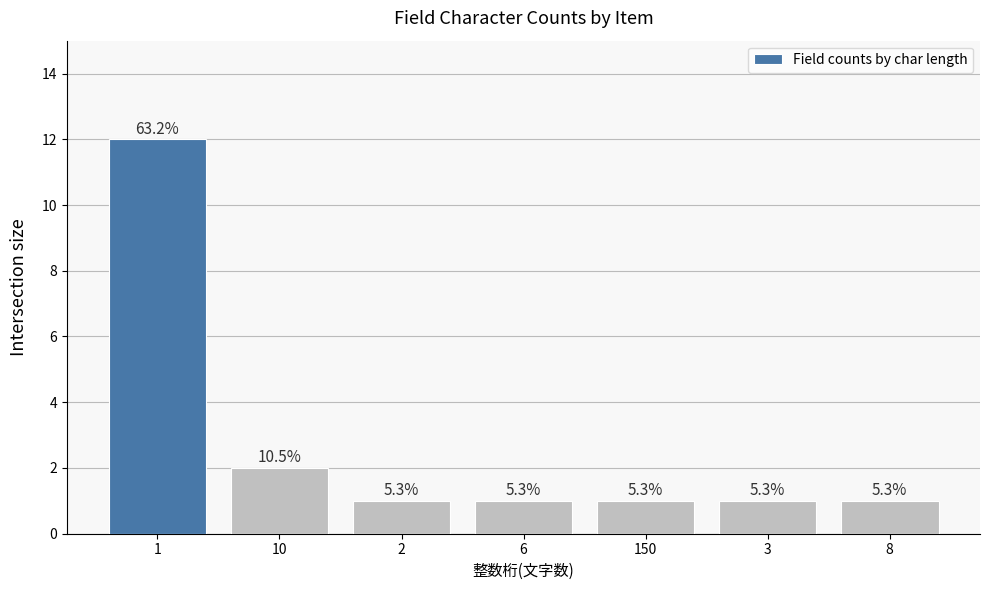

What is the approximate value at 10?

2